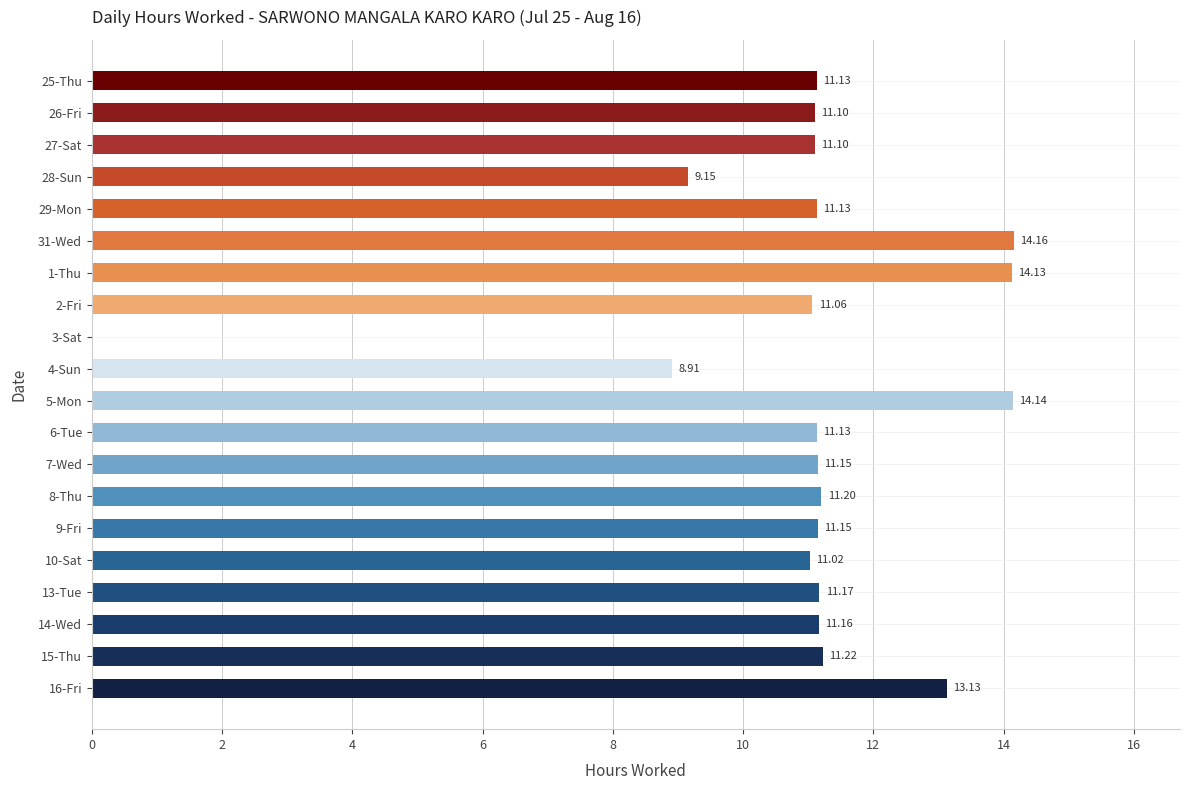

What is the ratio of the value at 6-Tue to the value at 8-Thu?

1.0